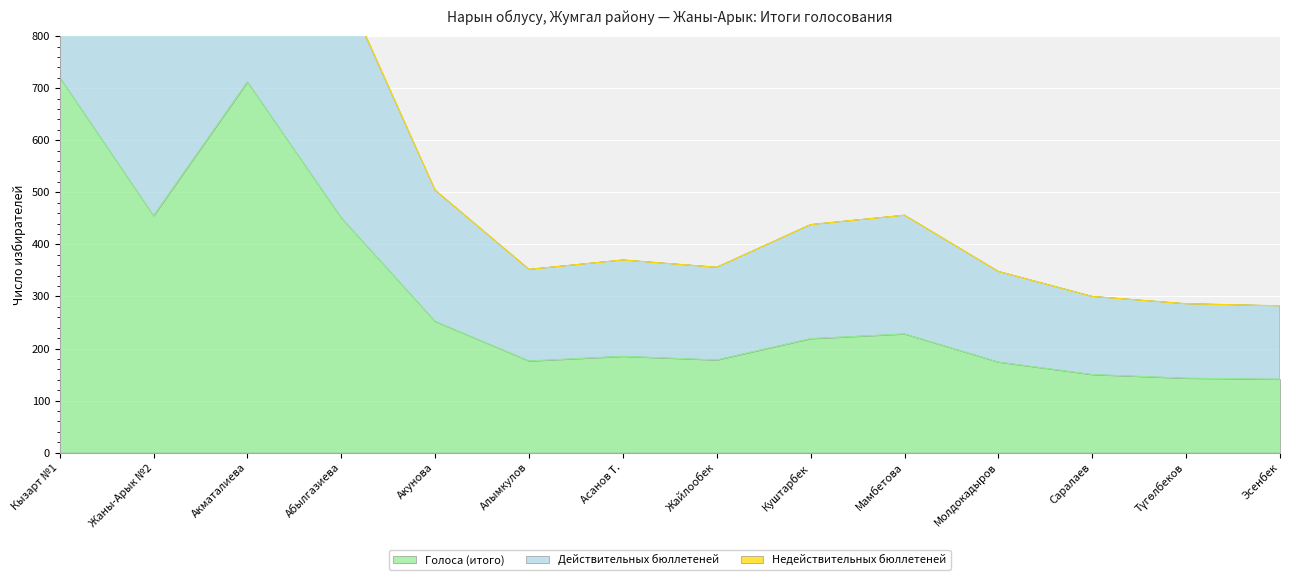

Where is the first local maximum for Действительных бюллетеней?

Акматалиева